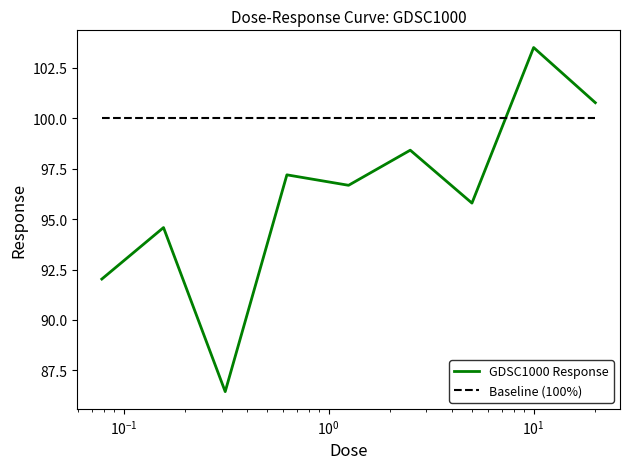

Which series has the largest range (max minus min)?

GDSC1000 Response